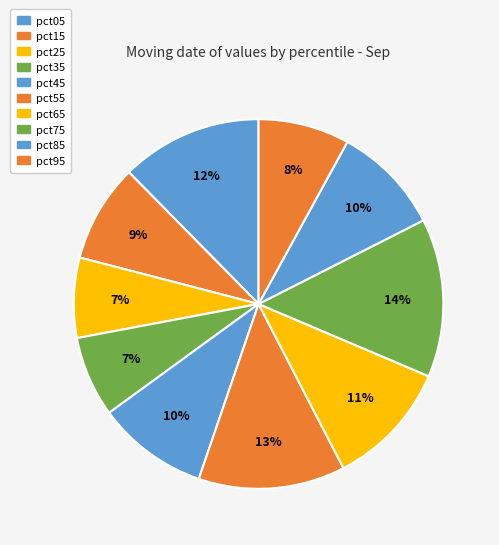

How many slices are in this pie chart?

10